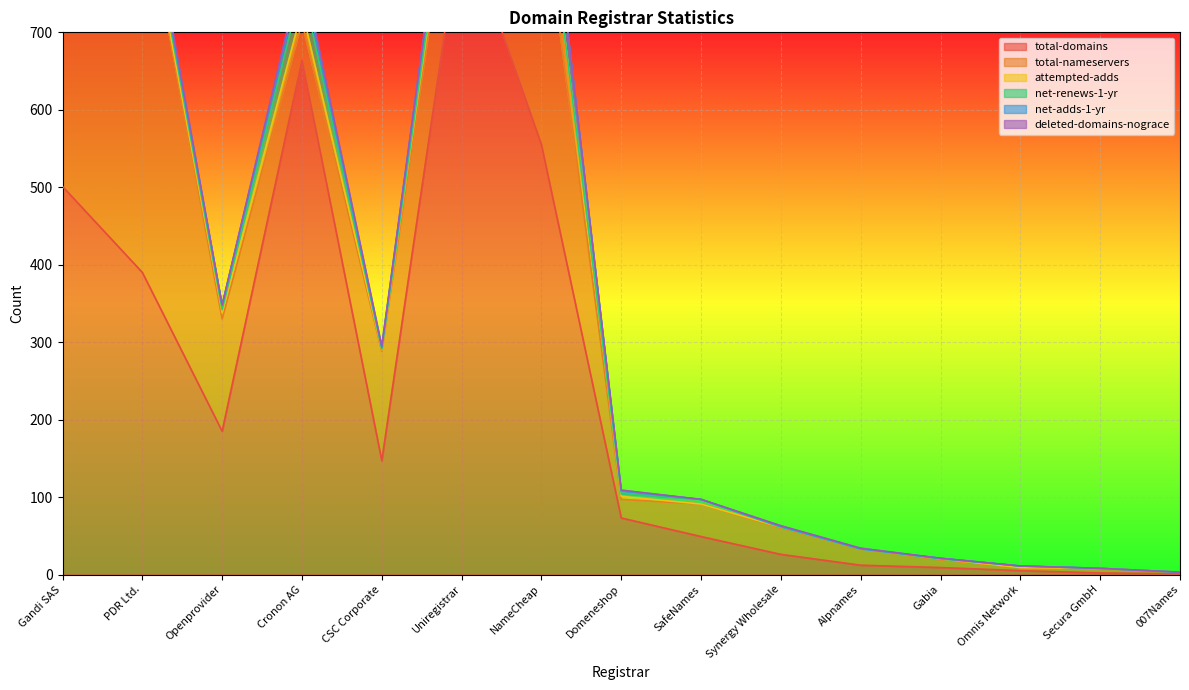

What is the difference between the maximum and minimum values in the deleted-domains-nograce series?

14